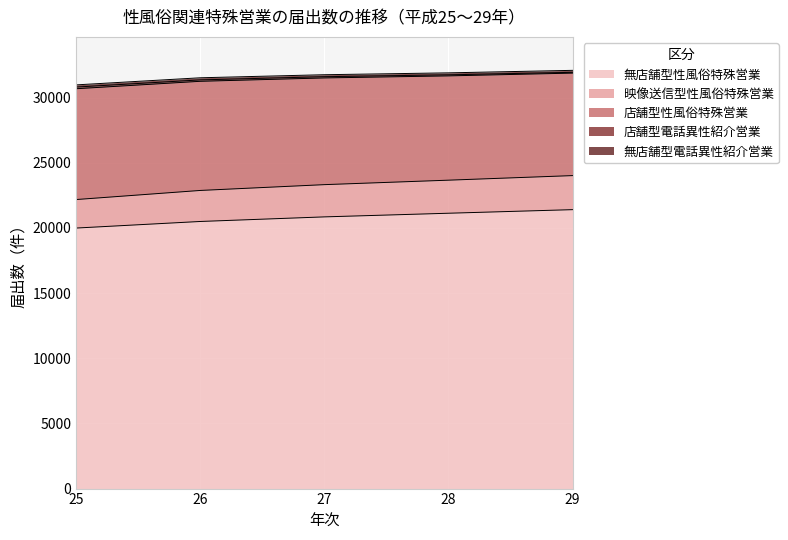

Where does the 無店舗型性風俗特殊営業 series first go above 20843?

28